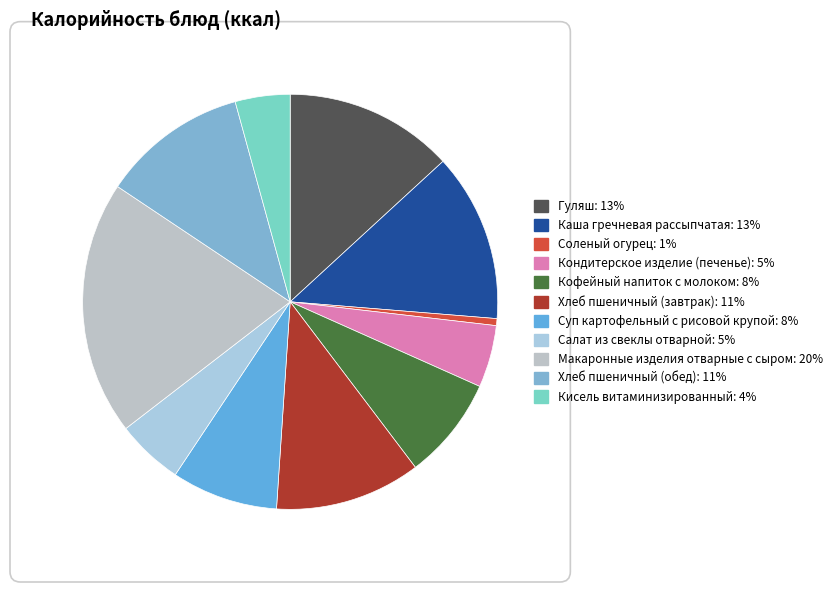

To the nearest percent, what portion does Соленый огурец represent?

1%